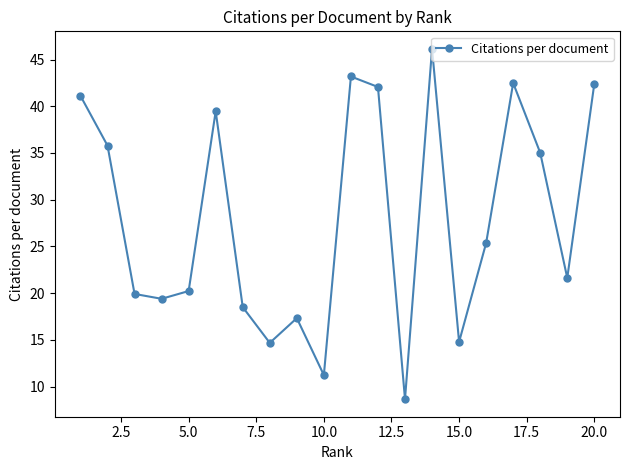

What is the difference between the maximum and minimum values?

37.5